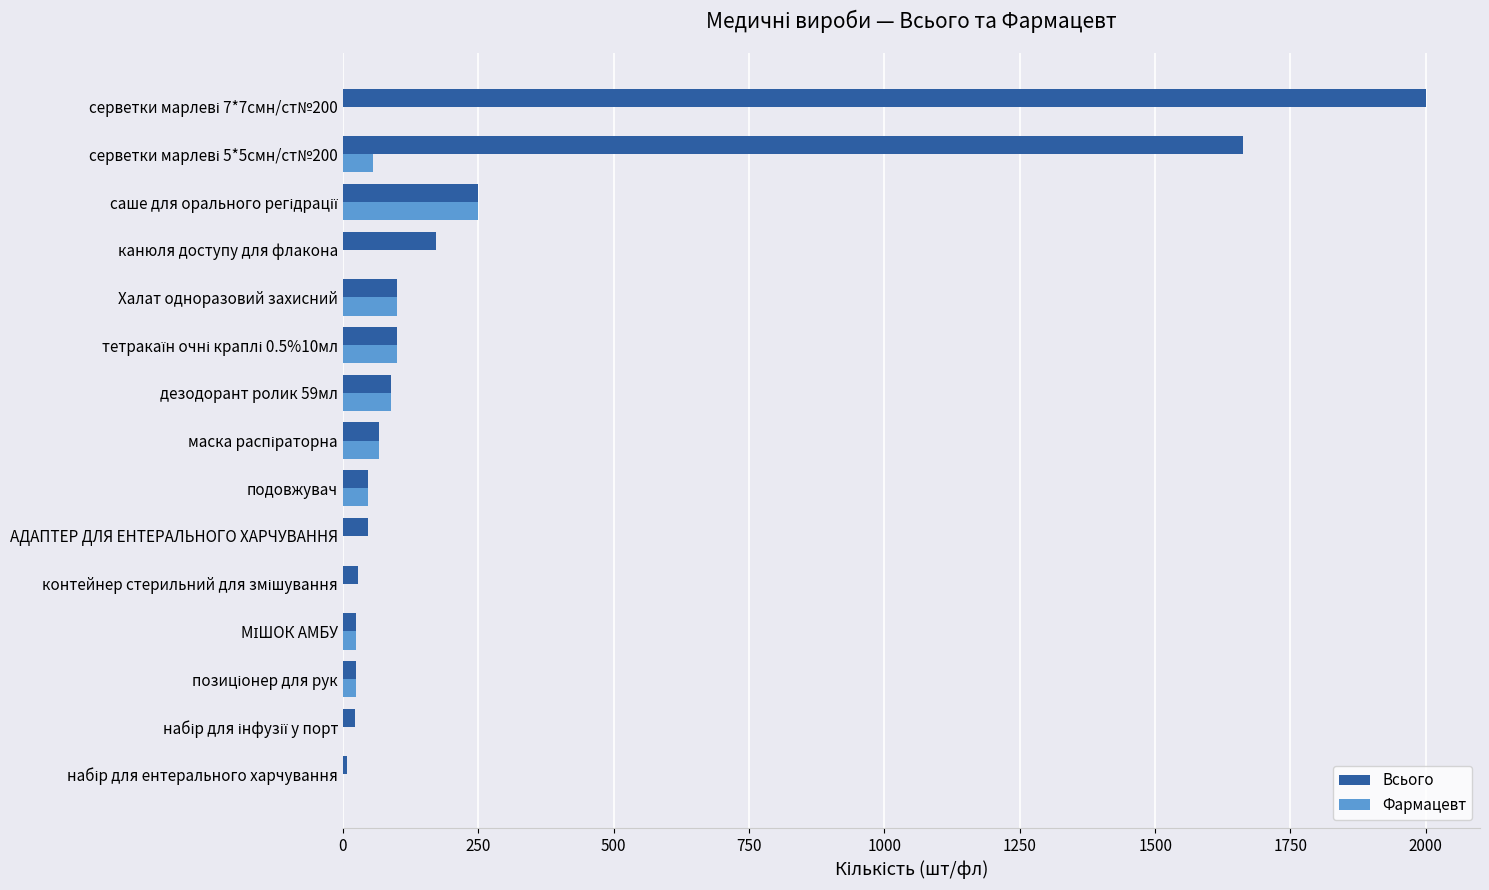

Which series has the widest spread of values?

Всього